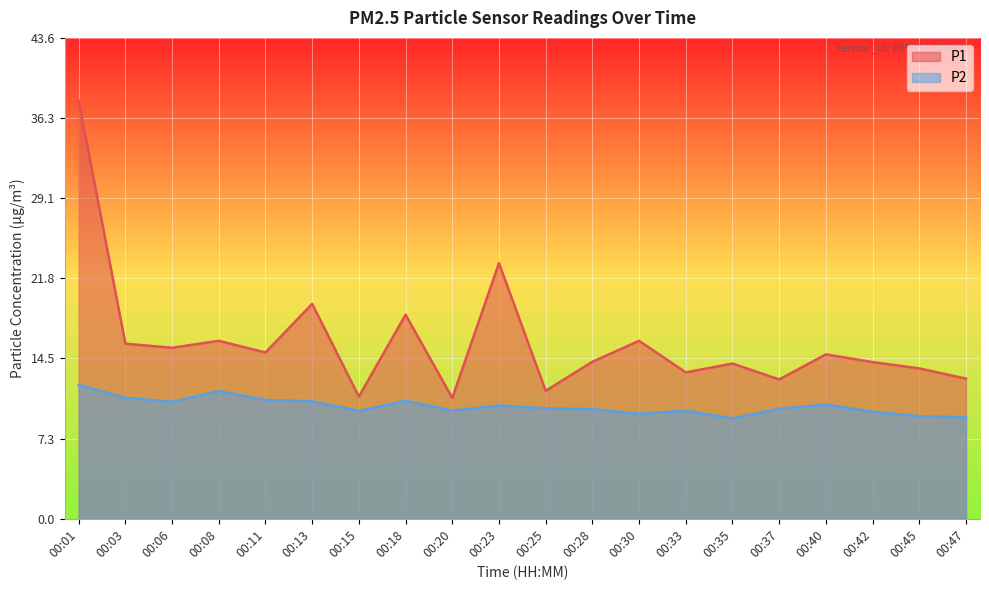

What is the difference between the highest and lowest values at 00:47?

3.5